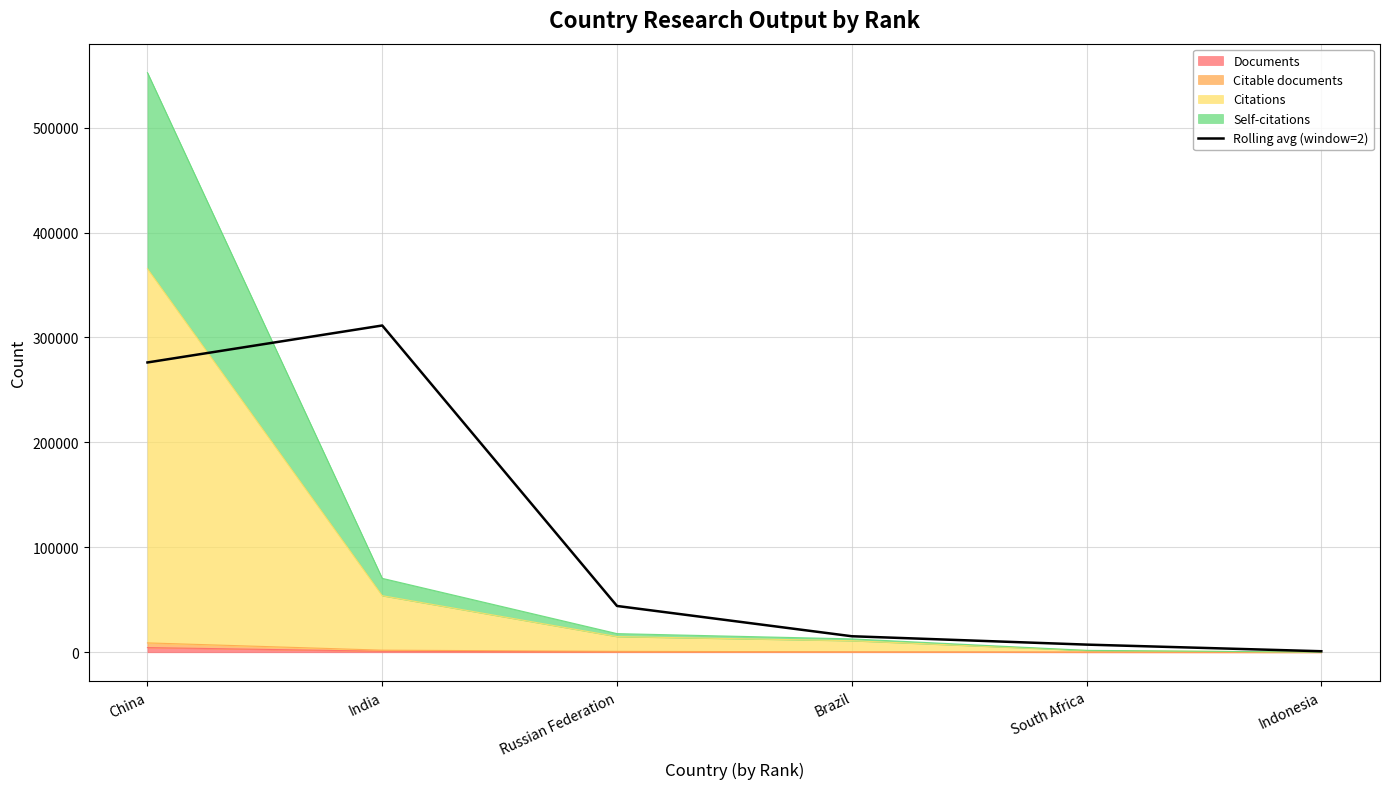

Reading right to left, extract all data points from this chart.

982.5	7298.5	15278.0	44127.0	311409.5	276176.5